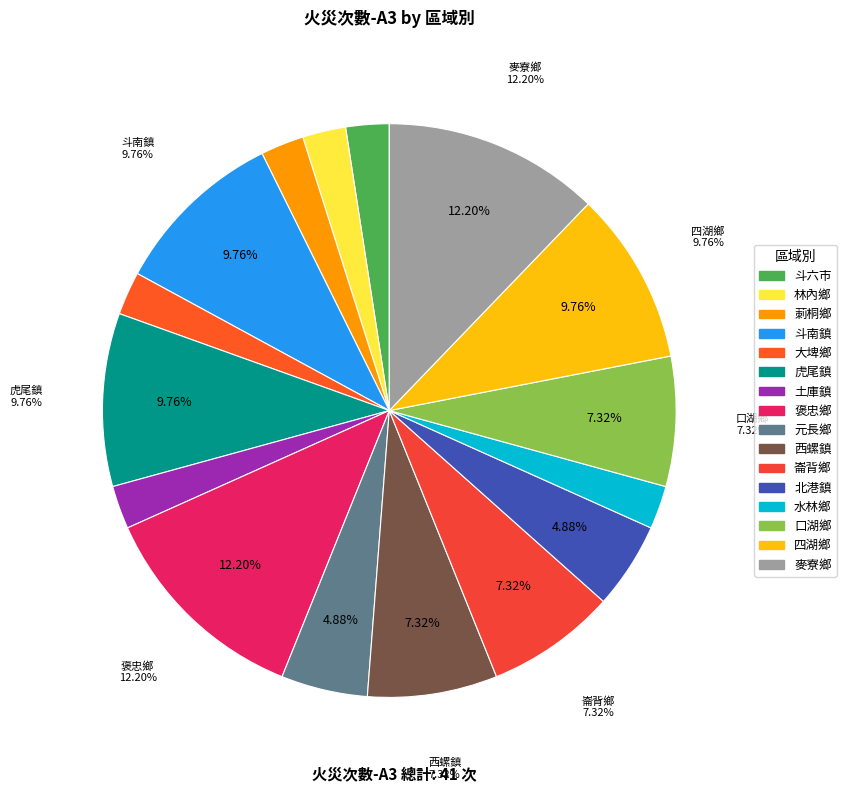

Count the number of slices in the pie.

16